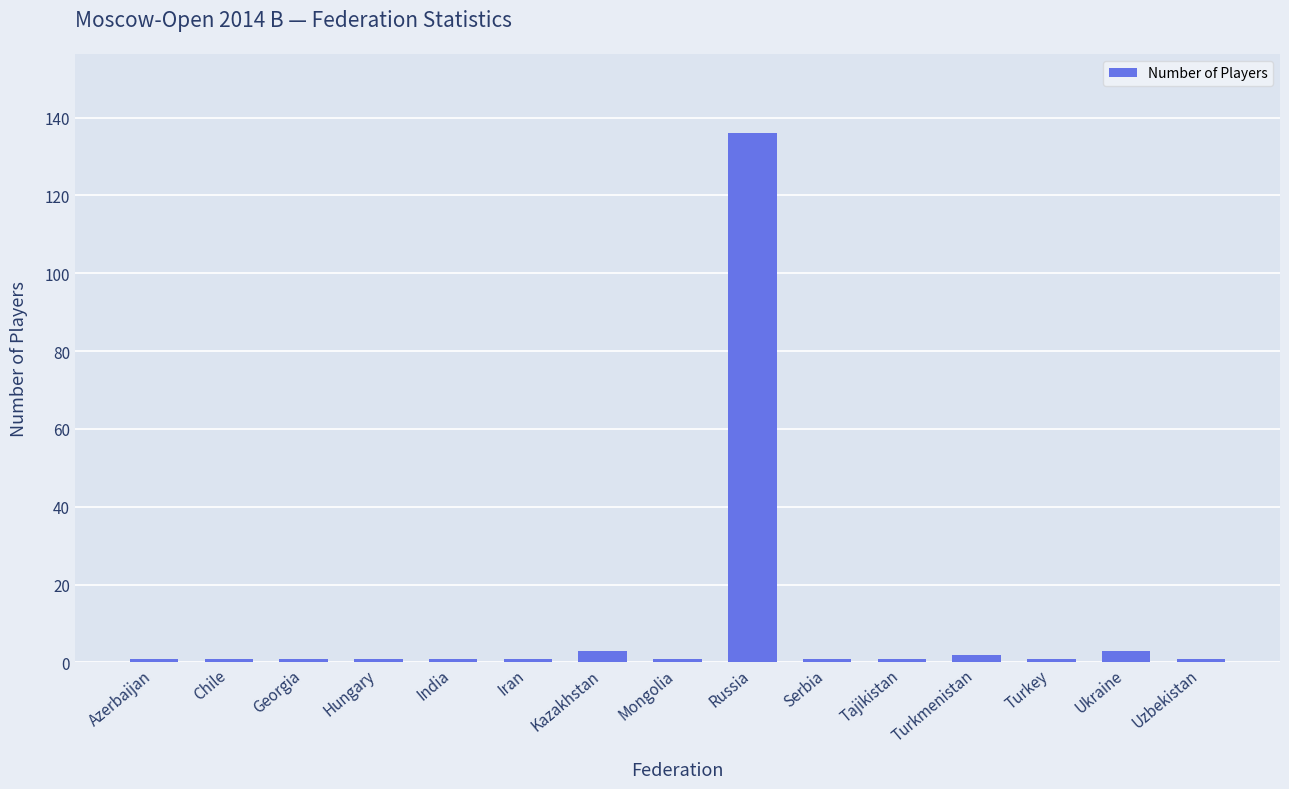

What is the difference between the maximum and minimum values?

135